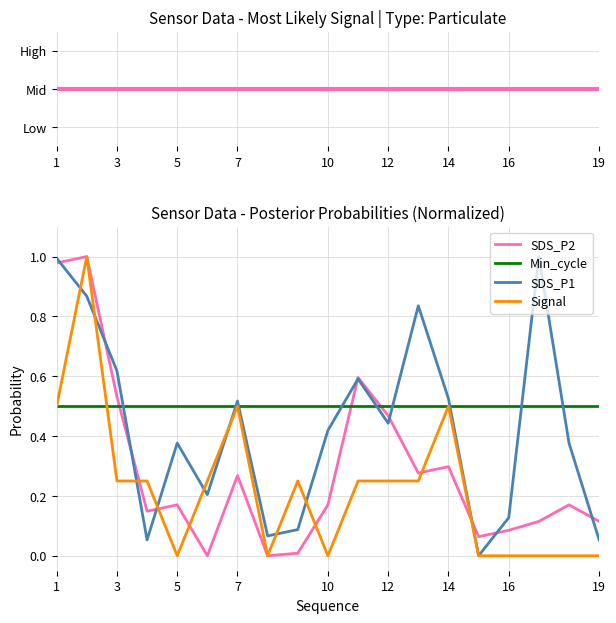

Which series ends up on top after the final intersection of Signal and SDS_P2?

SDS_P2